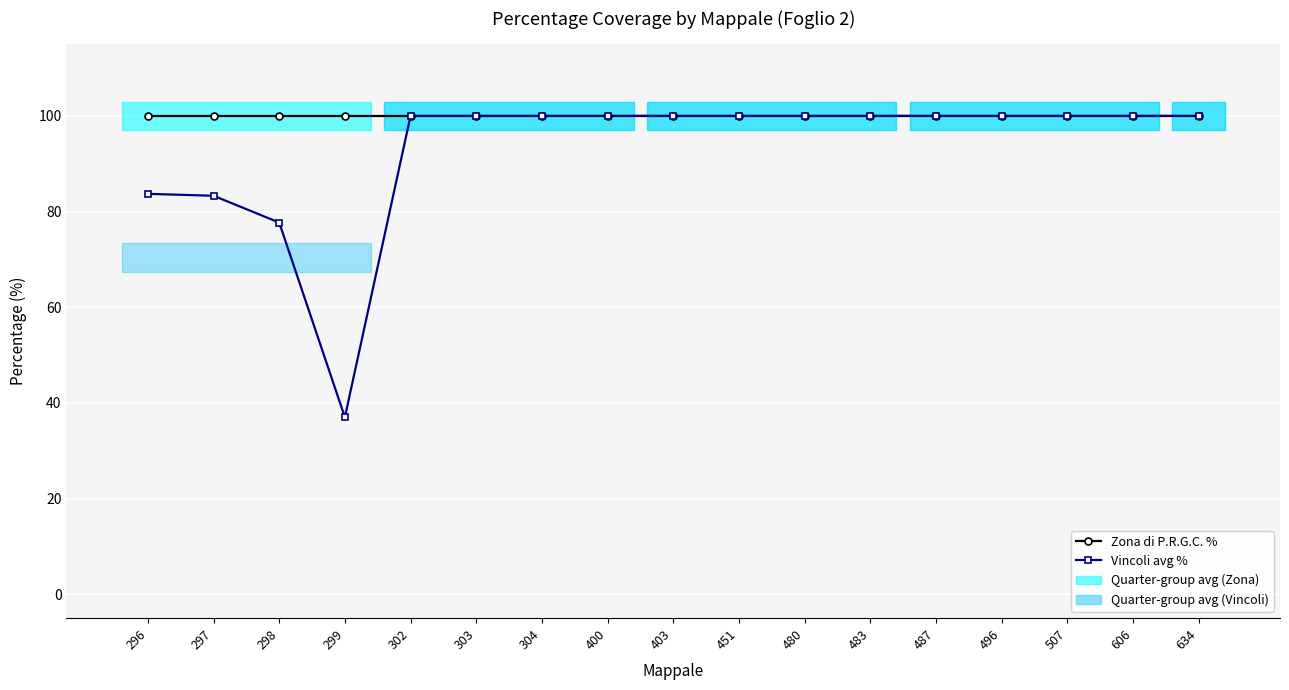

What is the spread (max minus min) of values at 296?

16.3